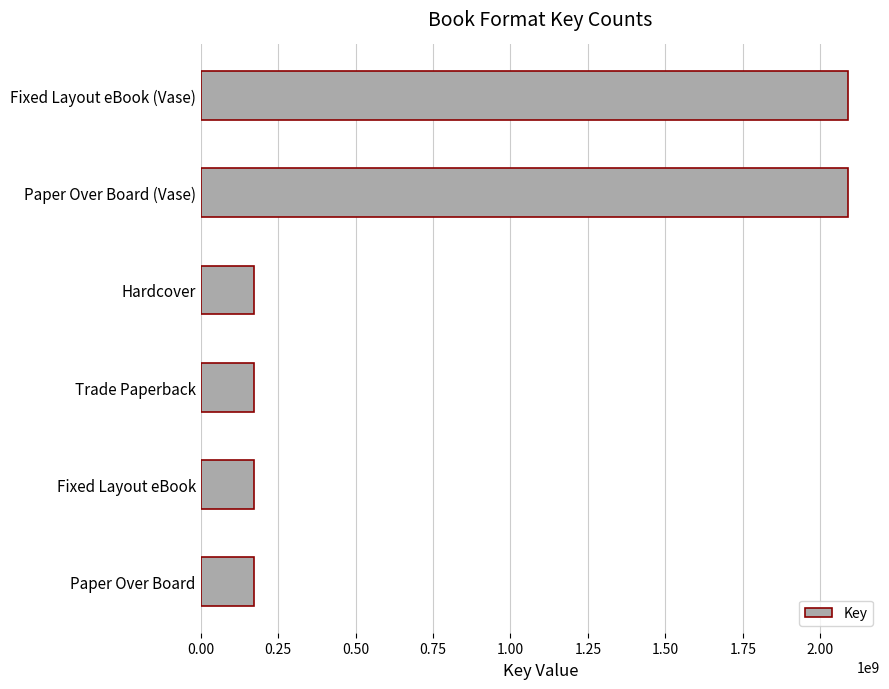

How many data points are above 173233420?

2